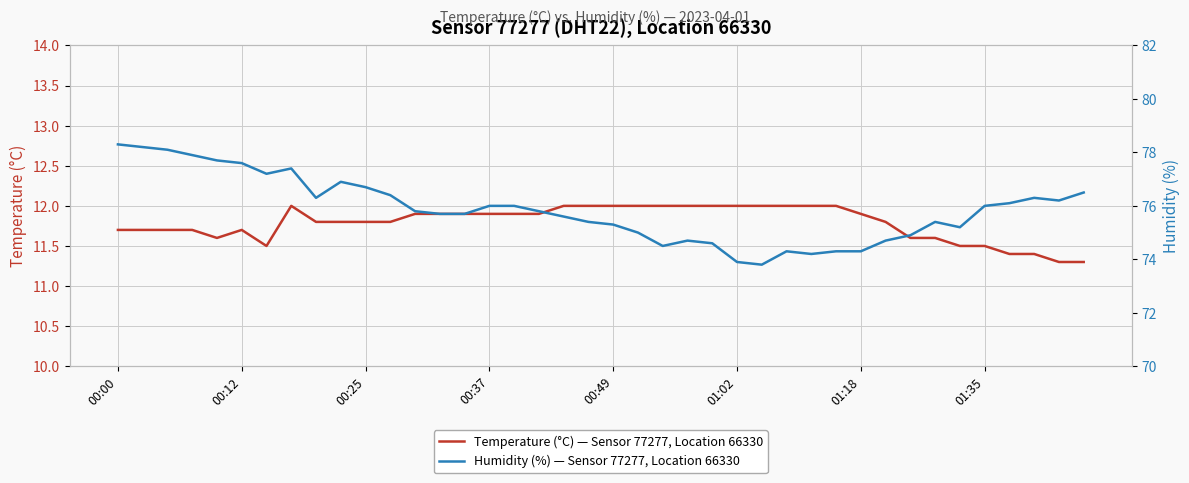

What is the lowest value of the Temperature (°C) — Sensor 77277, Location 66330 series?

11.3